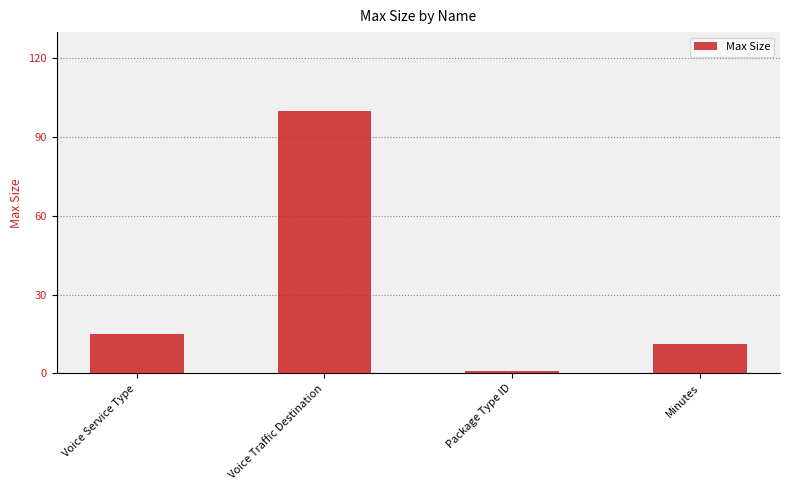

Does the chart contain any negative values?

No